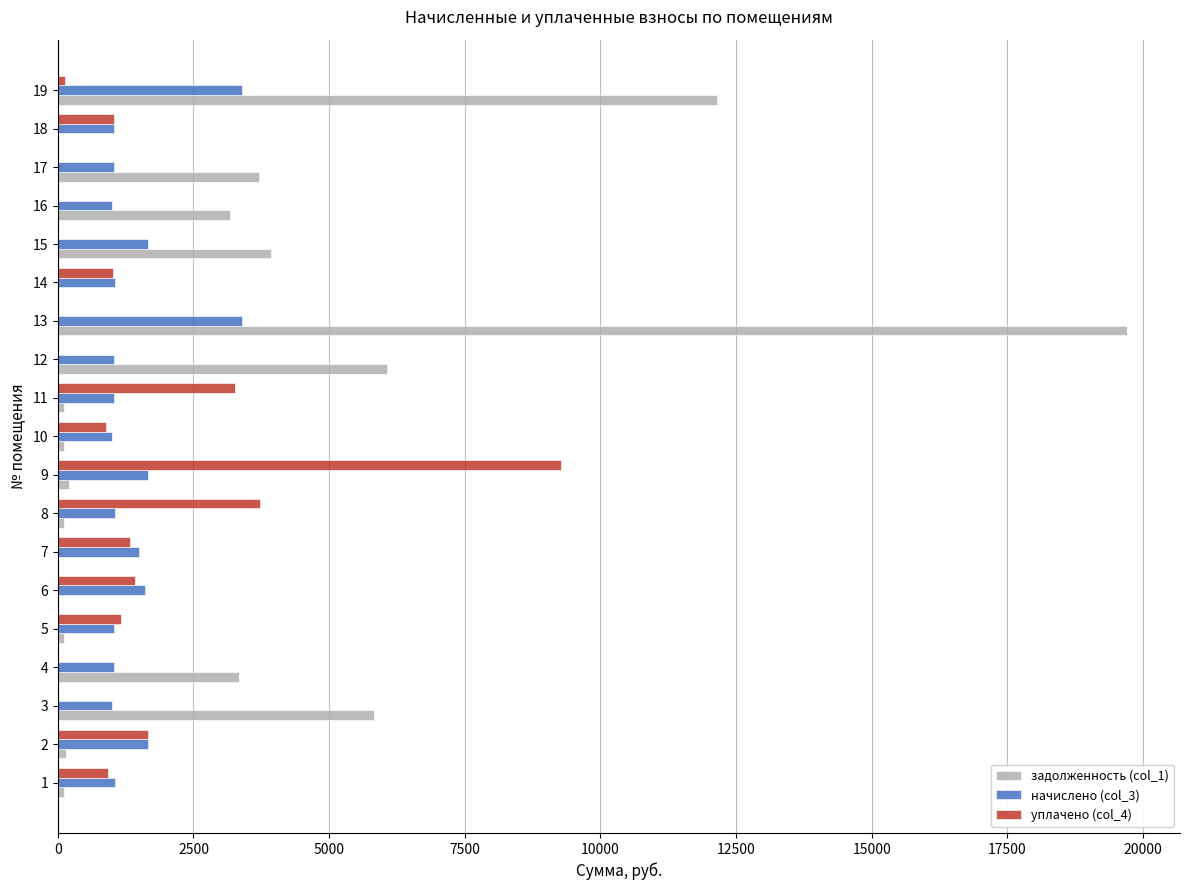

What is the maximum value for начислено (col_3)?

3386.7